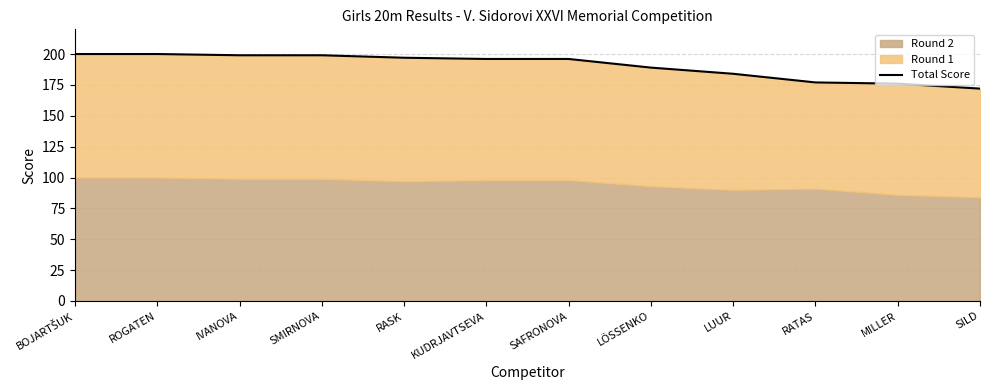

Count the number of categories in the chart.

12